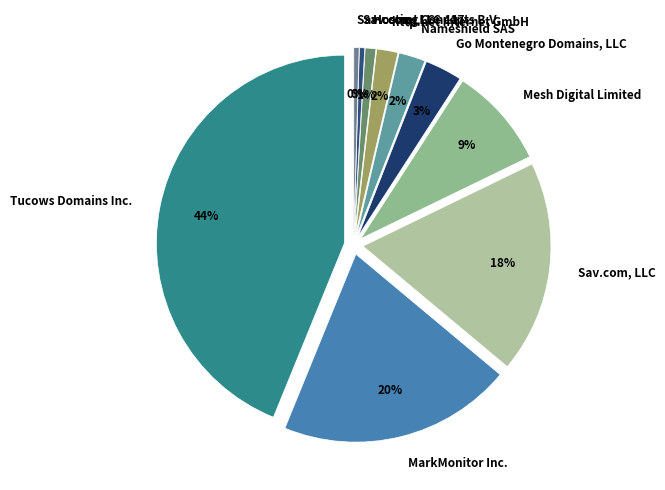

To the nearest percent, what is the average slice percentage?

10%